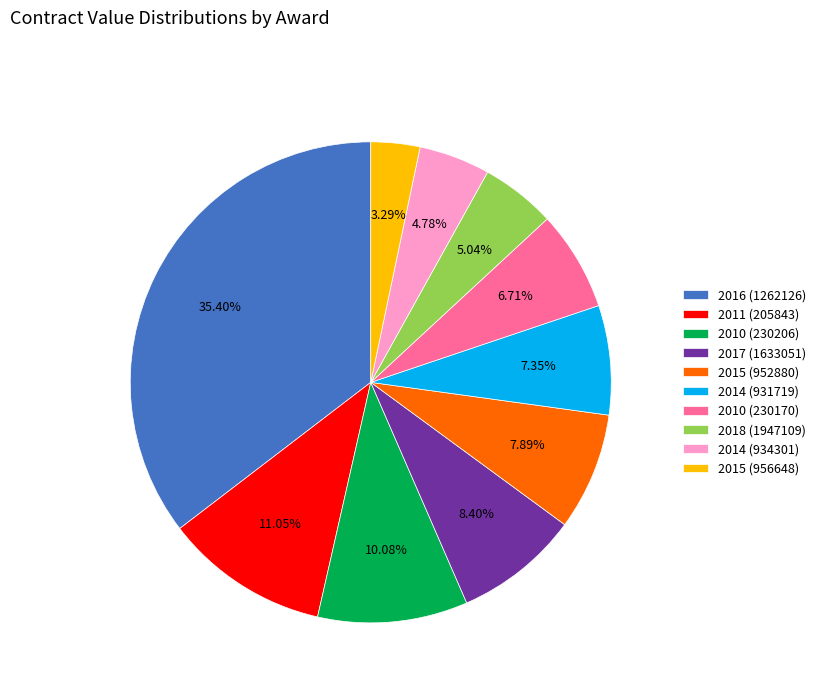

What is the smallest slice in the pie chart?

2015 (956648)